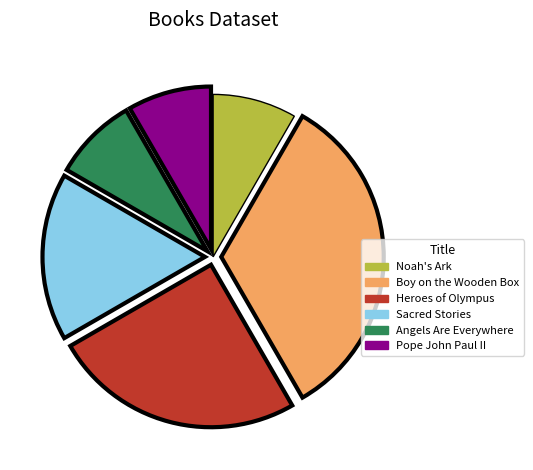

Does Boy on the Wooden Box account for over 50% of the chart?

No